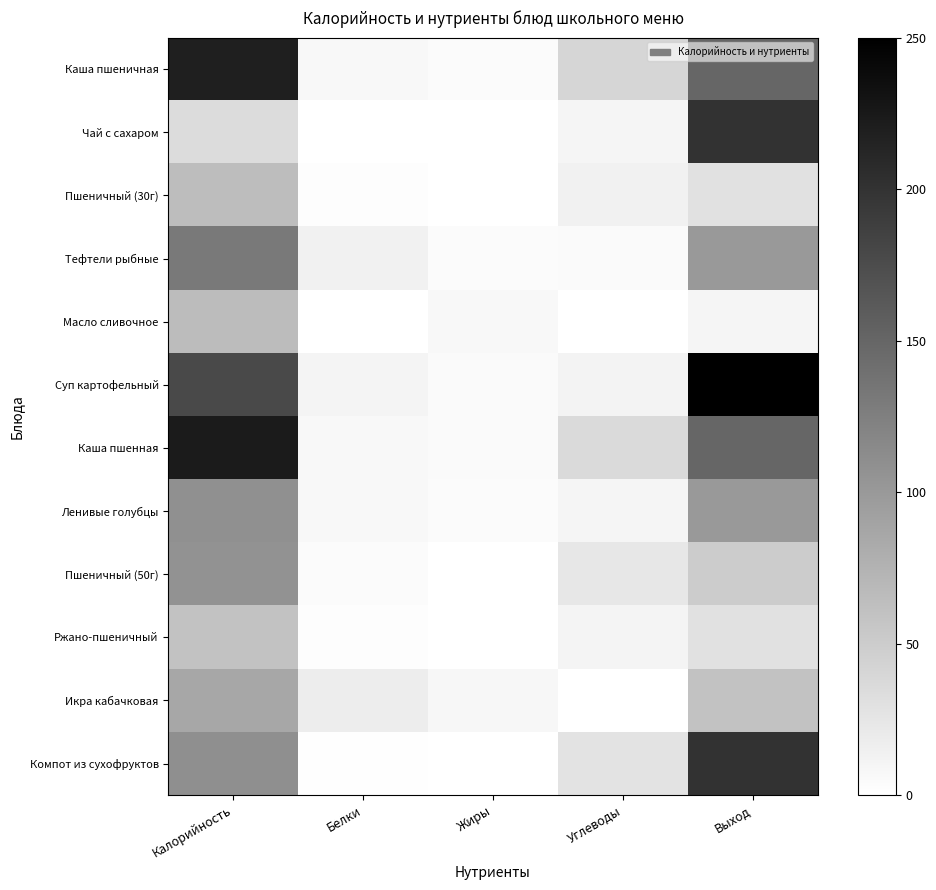

At Выход, list the series in order from largest to smallest.

Суп картофельный, Чай с сахаром, Компот из сухофруктов, Каша пшеничная, Каша пшенная, Тефтели рыбные, Ленивые голубцы, Икра кабачковая, Пшеничный (50г), Пшеничный (30г), Ржано-пшеничный, Масло сливочное